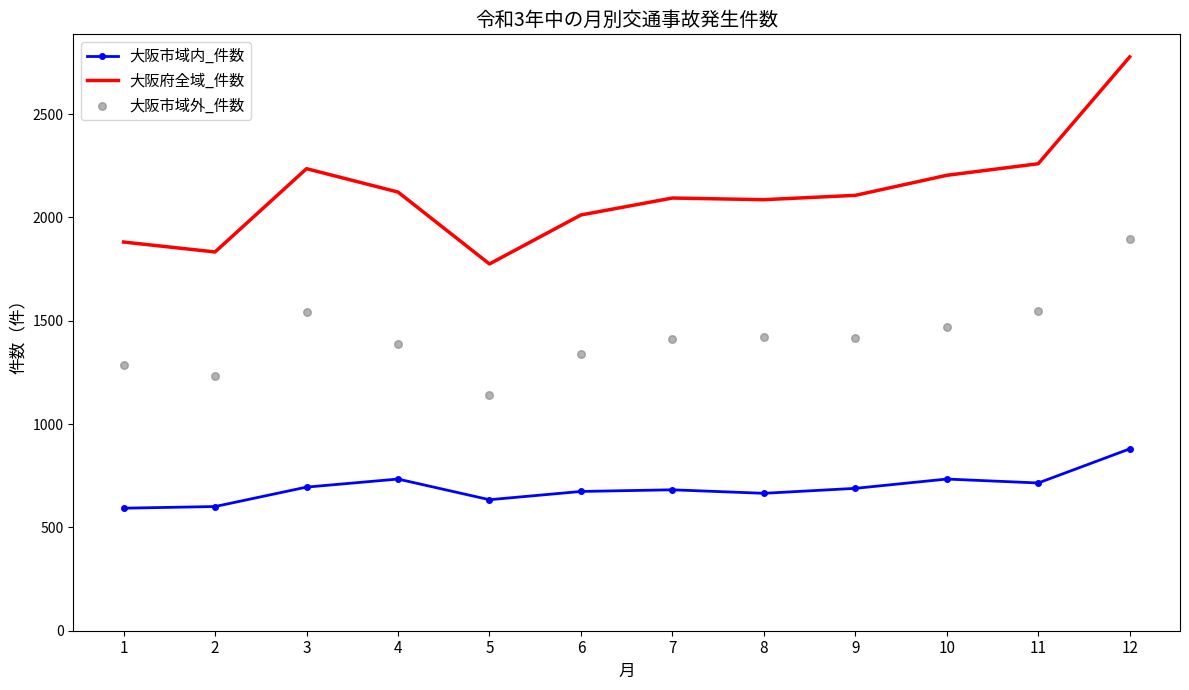

Which series reaches the maximum Y coordinate?

大阪府全域_件数